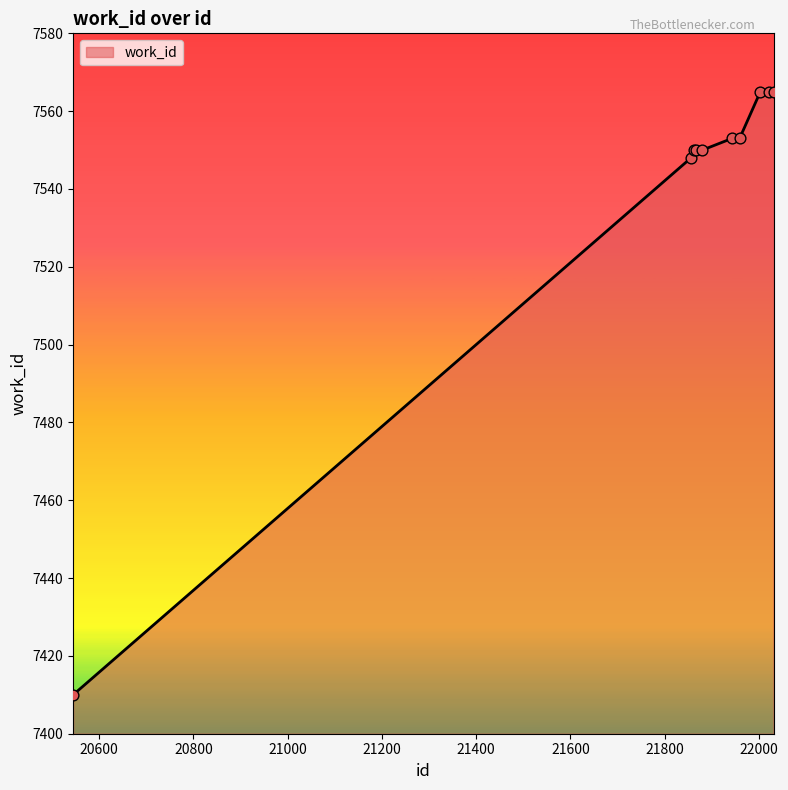

What is the smallest value displayed?

7410